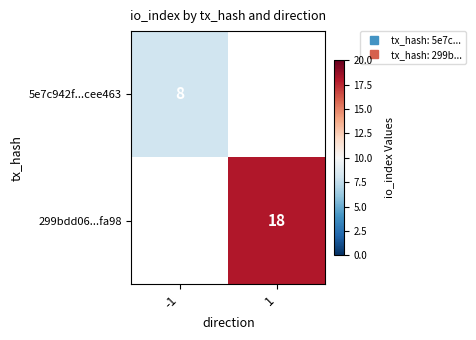

How many values in 5e7c942f...cee463 are above zero?

1